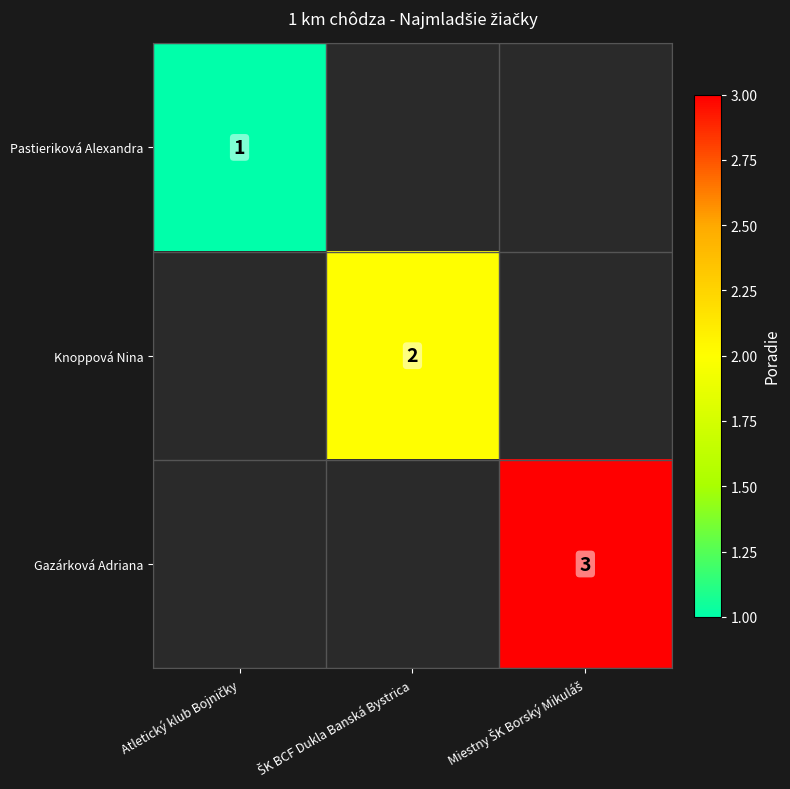

Is it true that Pastieriková Alexandra equals 1.0 at Atletický klub Bojničky?

True